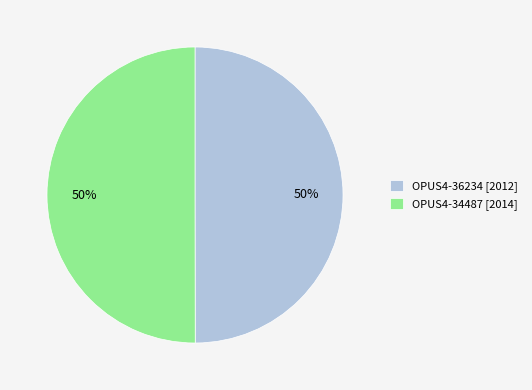

What percentage is the OPUS4-34487 slice, to the nearest percent?

50%